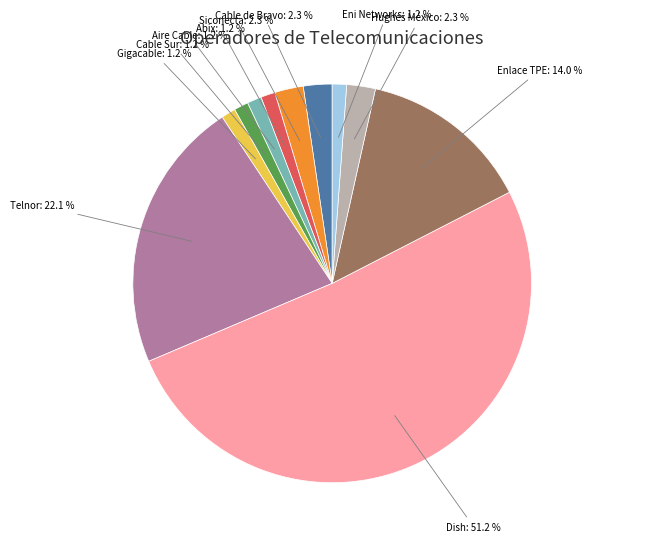

Is there any slice that represents more than half of the pie?

Yes